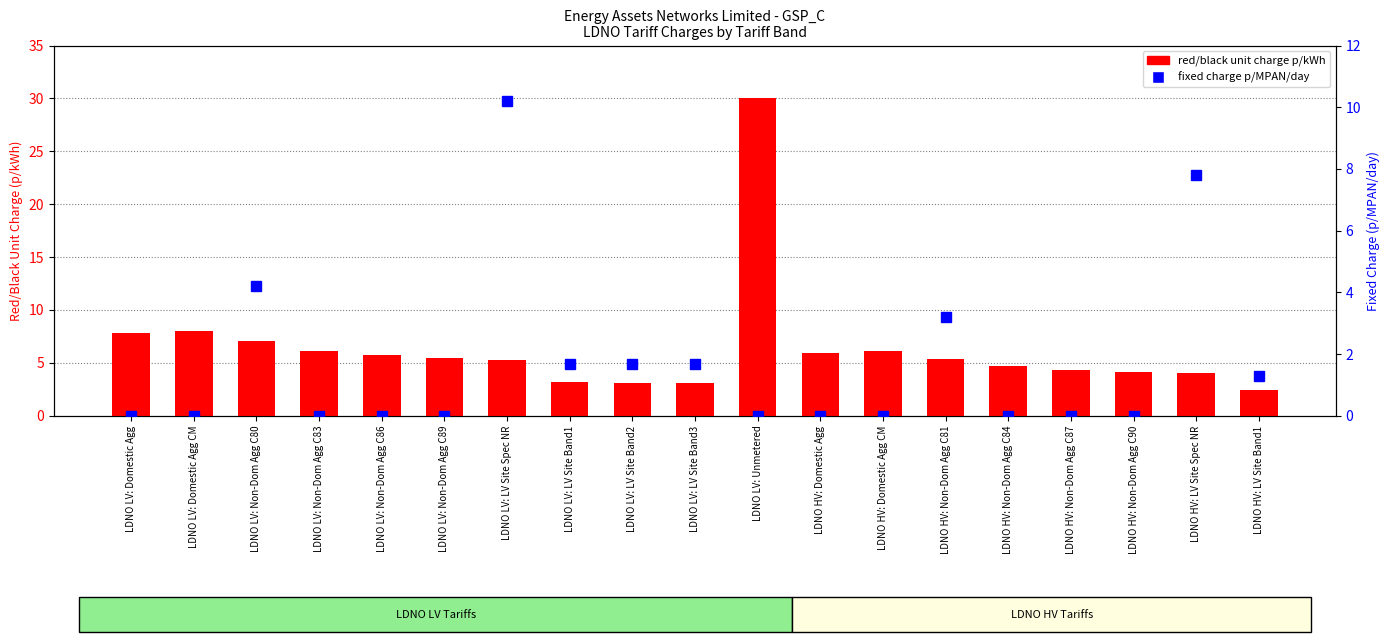

List the labels in order of red/black unit charge p/kWh value, smallest first.

LDNO HV: LV Site Band1, LDNO LV: LV Site Band3, LDNO LV: LV Site Band2, LDNO LV: LV Site Band1, LDNO HV: LV Site Spec NR, LDNO HV: Non-Dom Agg C90, LDNO HV: Non-Dom Agg C87, LDNO HV: Non-Dom Agg C84, LDNO LV: LV Site Spec NR, LDNO HV: Non-Dom Agg C81, LDNO LV: Non-Dom Agg C89, LDNO LV: Non-Dom Agg C86, LDNO HV: Domestic Agg, LDNO LV: Non-Dom Agg C83, LDNO HV: Domestic Agg CM, LDNO LV: Non-Dom Agg C80, LDNO LV: Domestic Agg, LDNO LV: Domestic Agg CM, LDNO LV: Unmetered